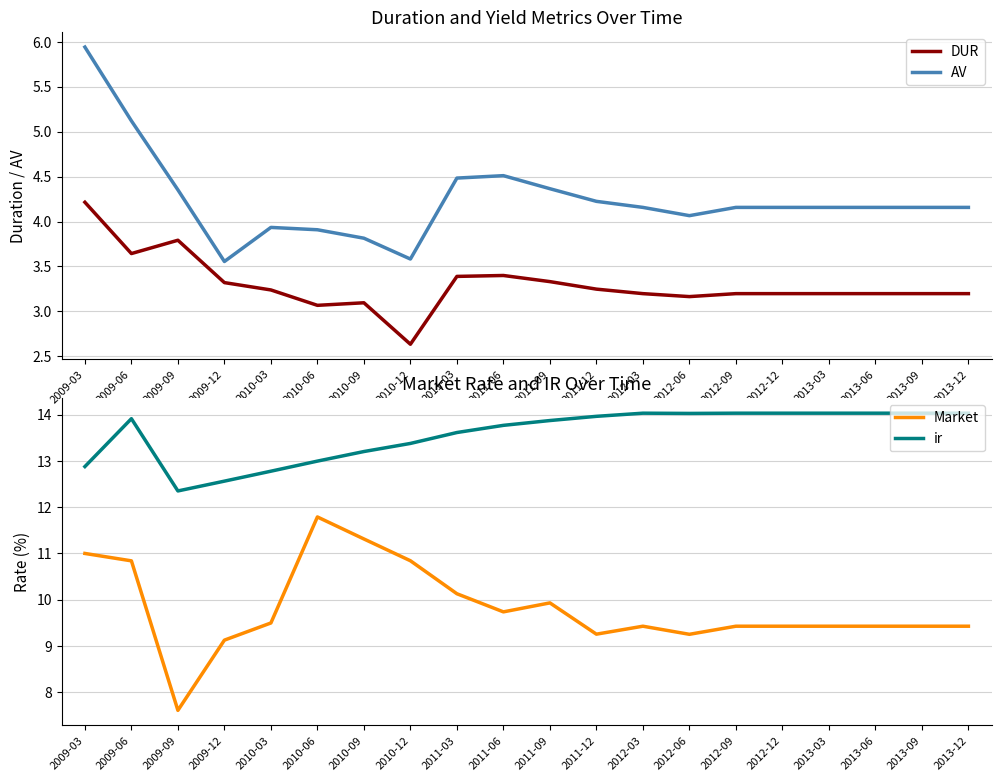

At which category does AV reach its first local peak?

2010-03